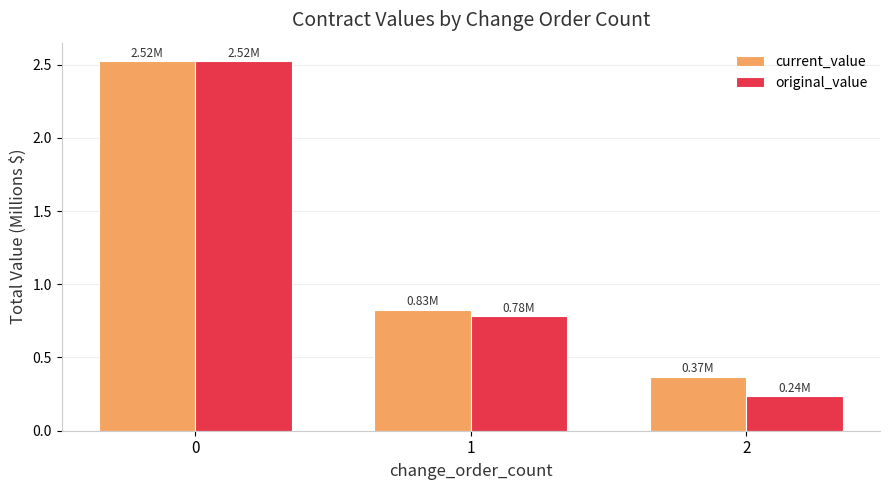

What is the difference between the highest and lowest values at 2?

0.1